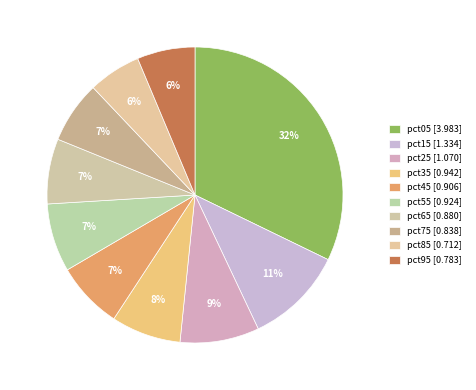

How many slices are in this pie chart?

10